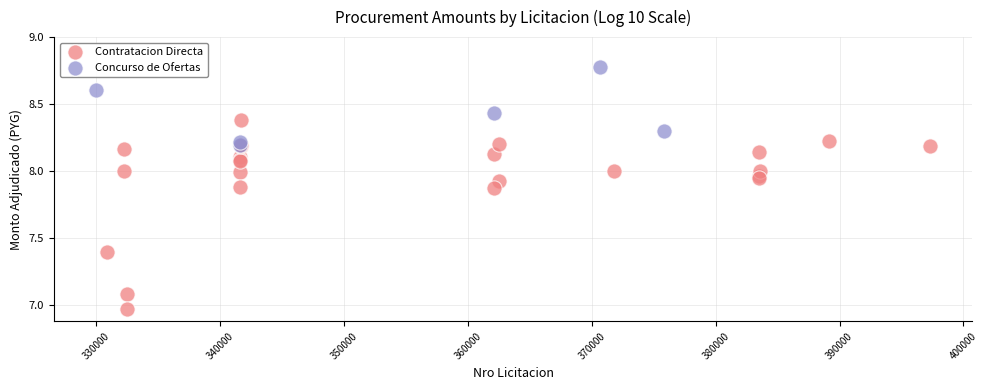

Which series contains the highest Y value?

Concurso de Ofertas